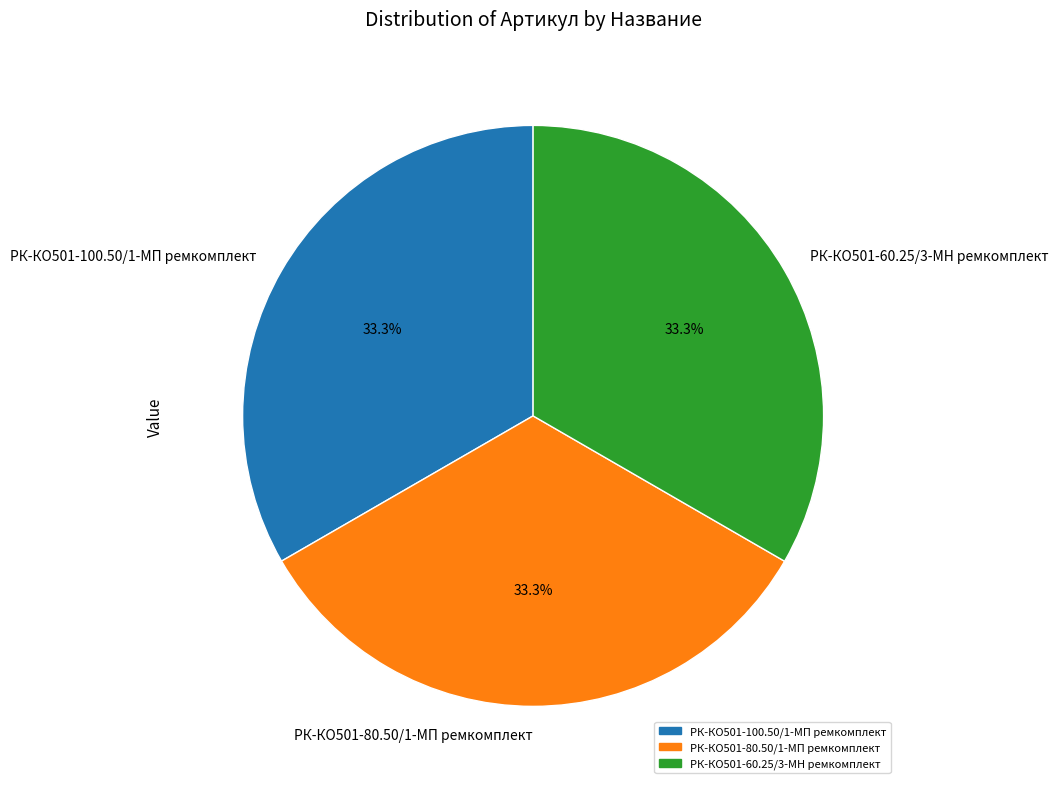

To the nearest percent, what is the average slice percentage?

33%